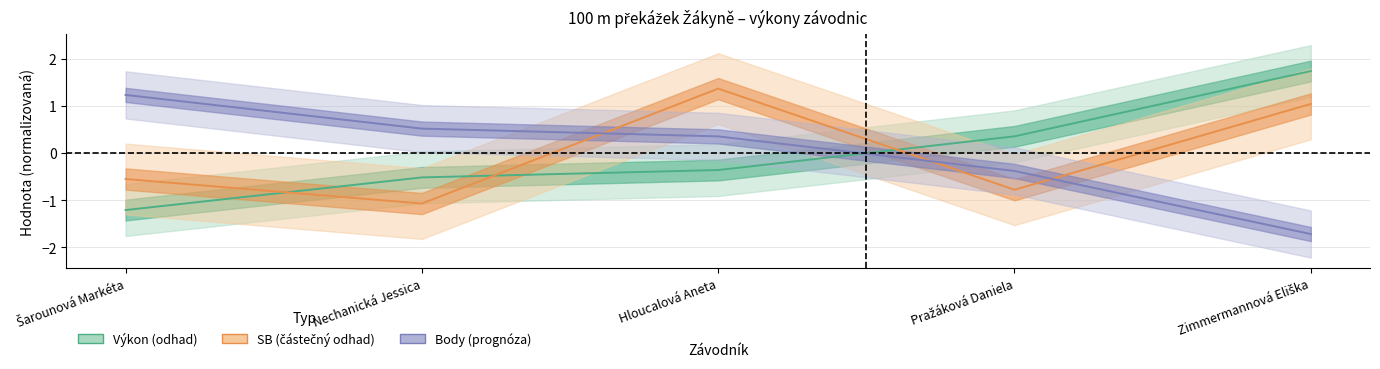

Read the Výkon value at Nechanická Jessica.

-0.5